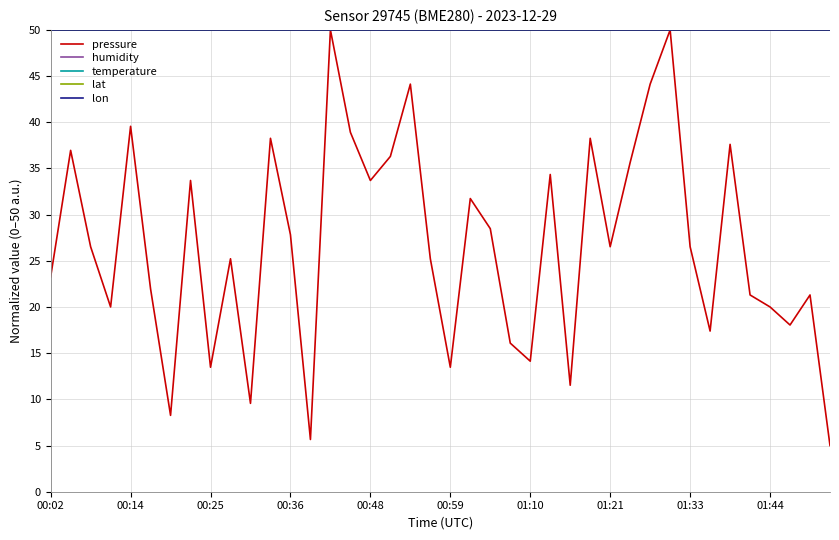

True or false: humidity has more than 2 interior local peaks.

False